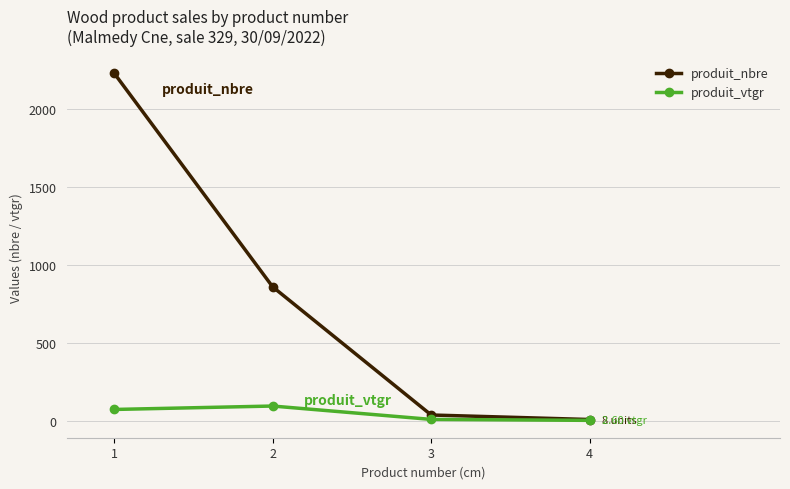

Does the chart display data point markers on the line(s)?

Yes